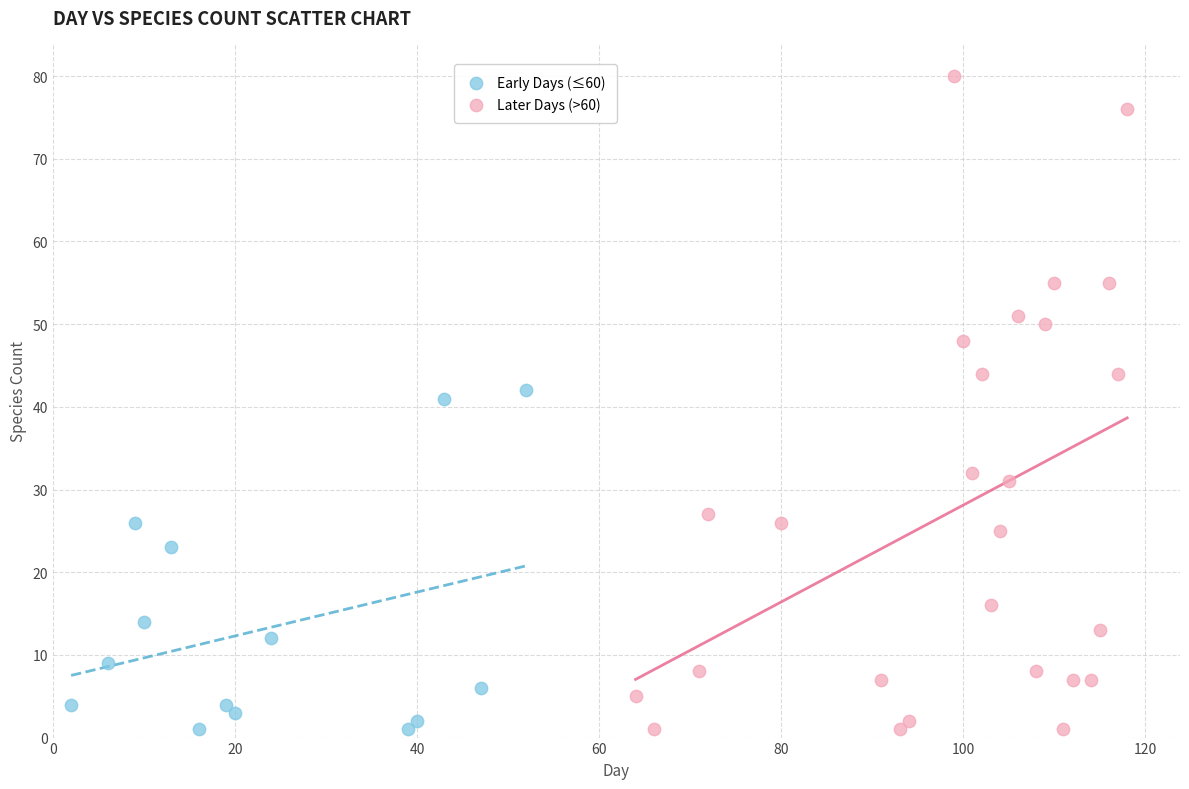

Which series has the widest spread of Y values?

Later Days (>60)